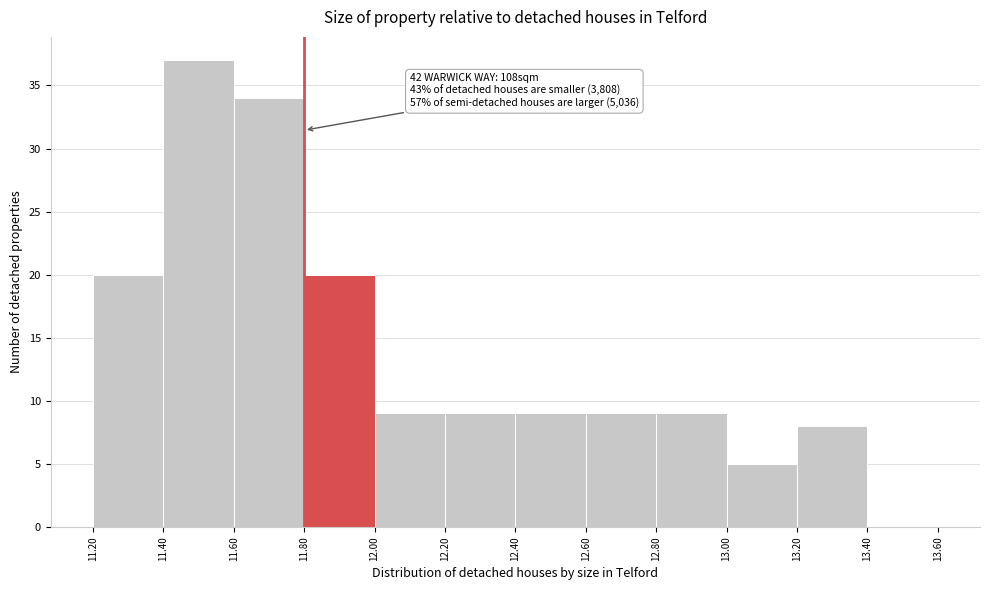

Over which range of the x-axis is the bar tallest?

11.40 to 11.60